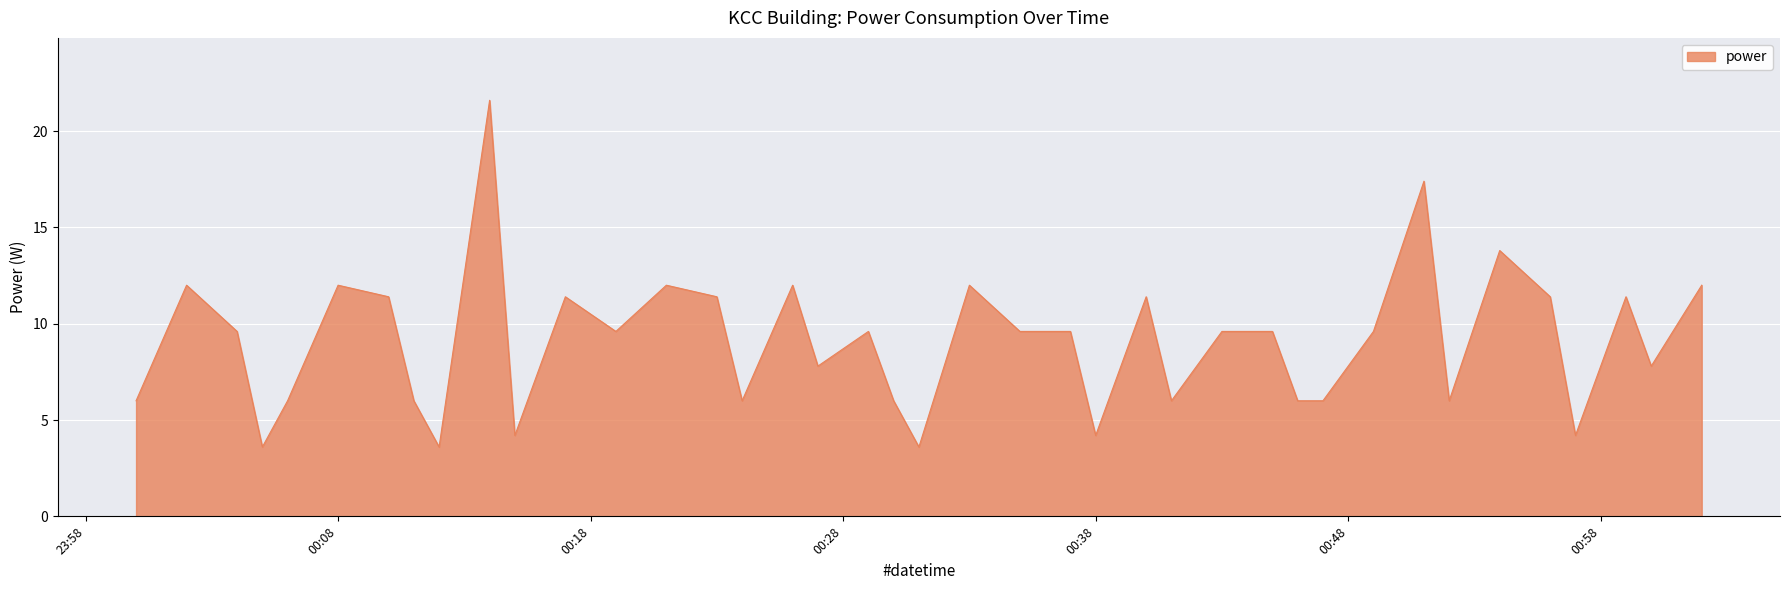

What is the minimum value shown in the chart?

3.6